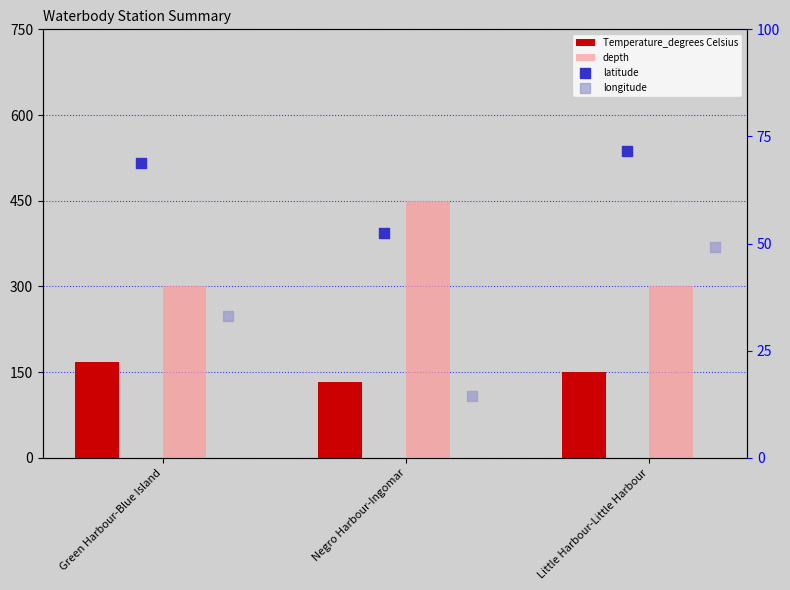

At how many categories does at least one series exceed 218?

3